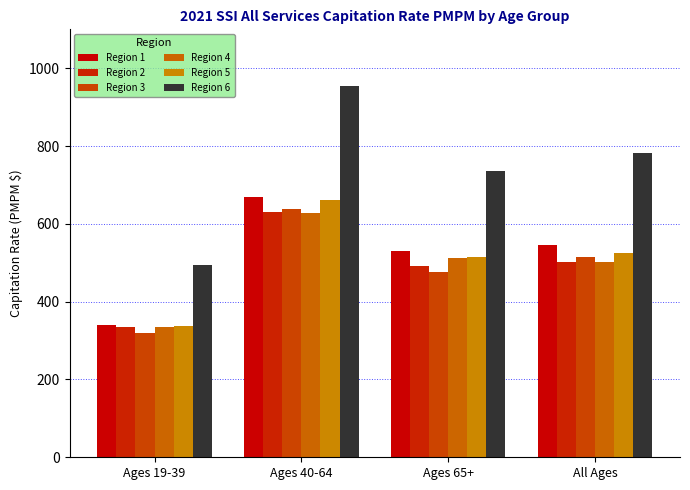

List the labels in order of Region 5 value, largest first.

Ages 40-64, All Ages, Ages 65+, Ages 19-39